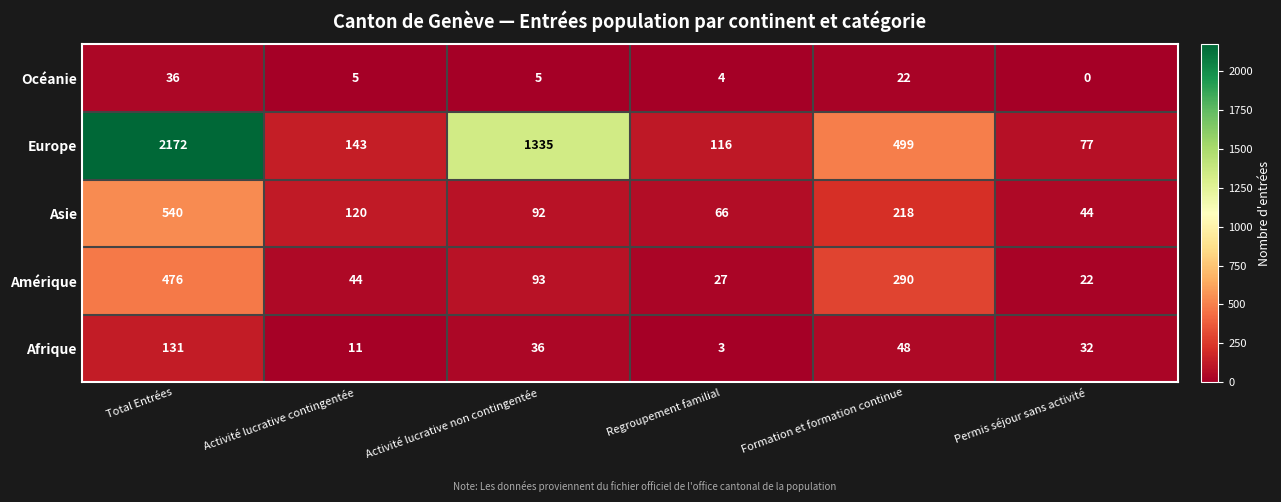

List the series in order of their peak value, highest first.

Europe, Asie, Amérique, Afrique, Océanie